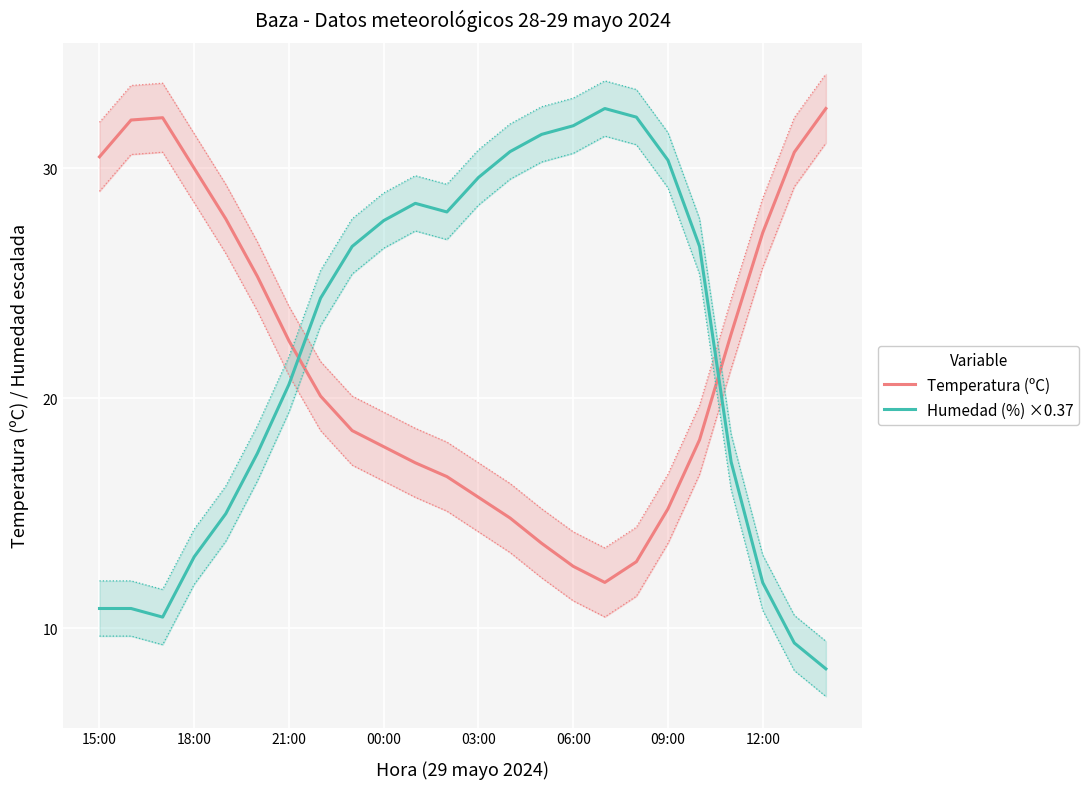

What is the value of the Temperatura (ºC) point at the 8th from the left?

20.1